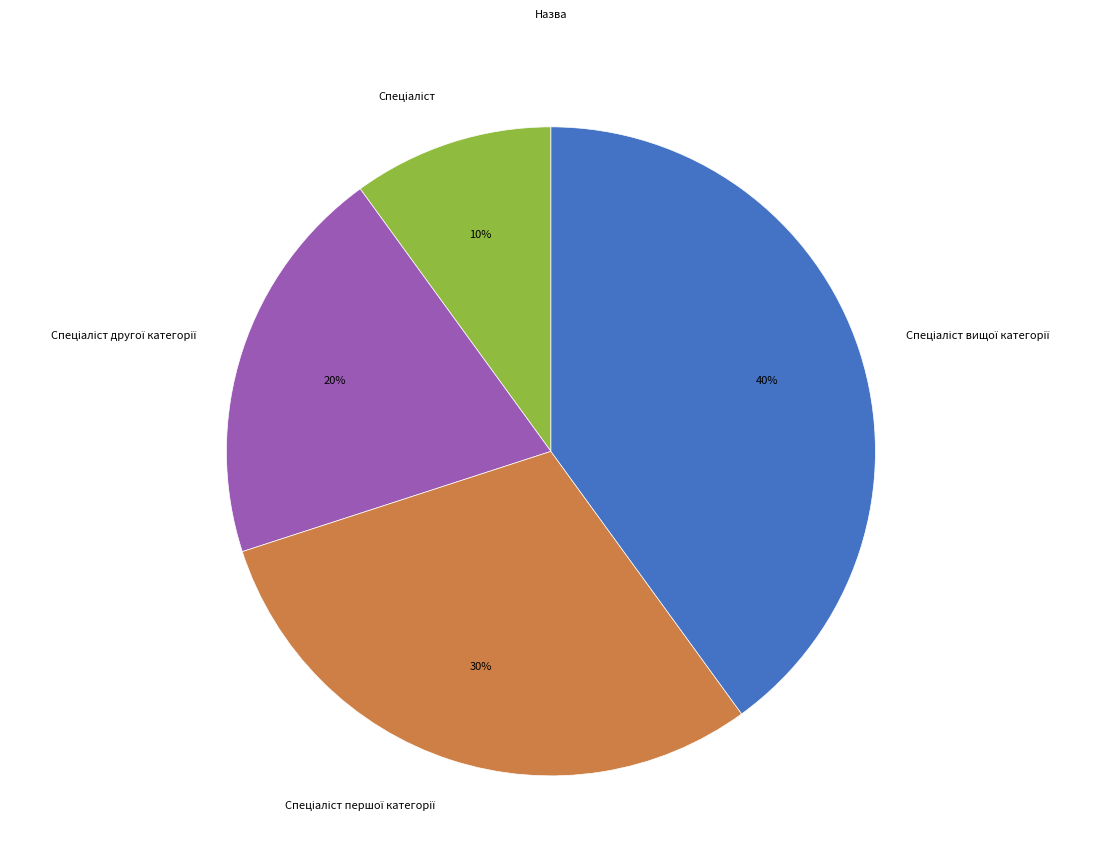

To the nearest percent, what is the average slice percentage?

25%